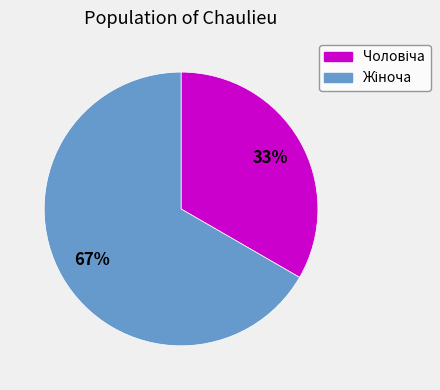

Is there a majority slice in this chart?

Yes